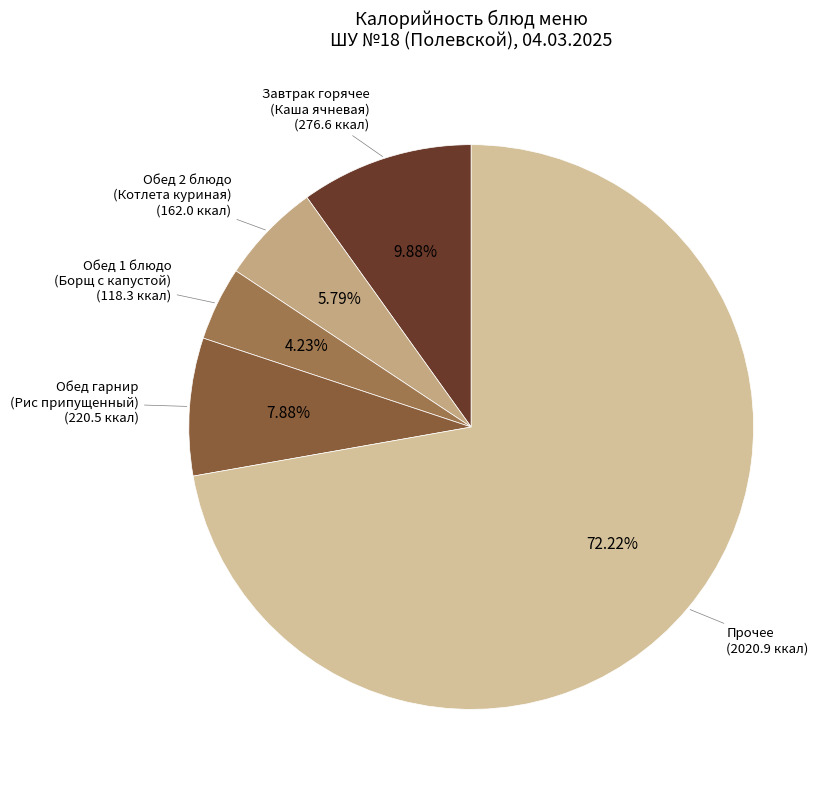

How many segments does this pie chart have?

5